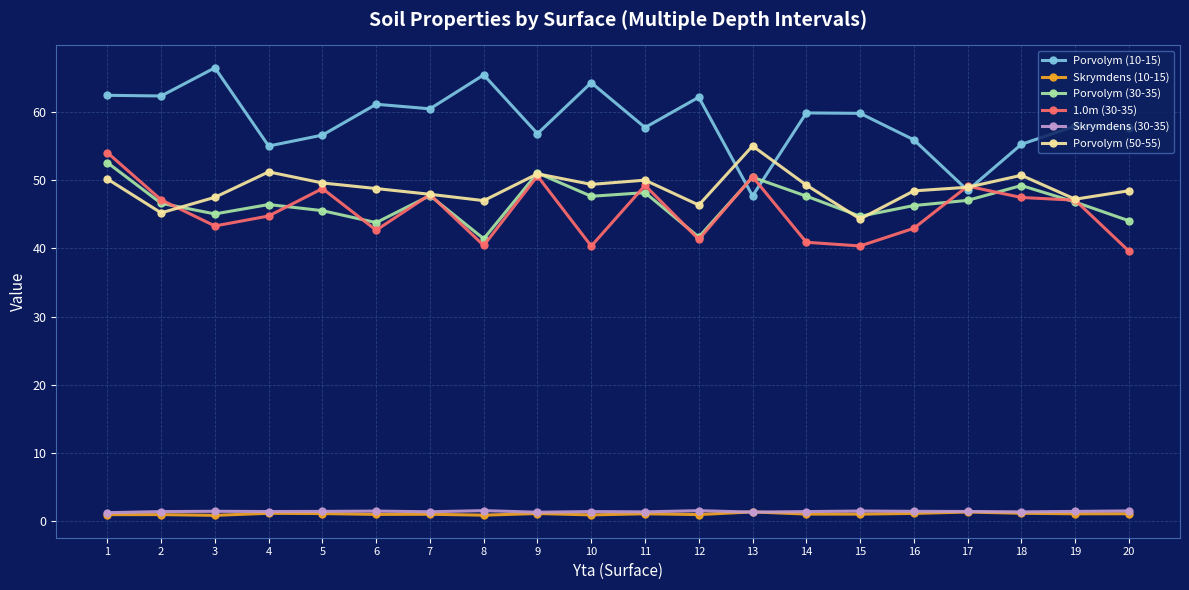

Is the value of Porvolym (30-35) at 2 greater than the value of Skrymdens (10-15) at 10?

Yes